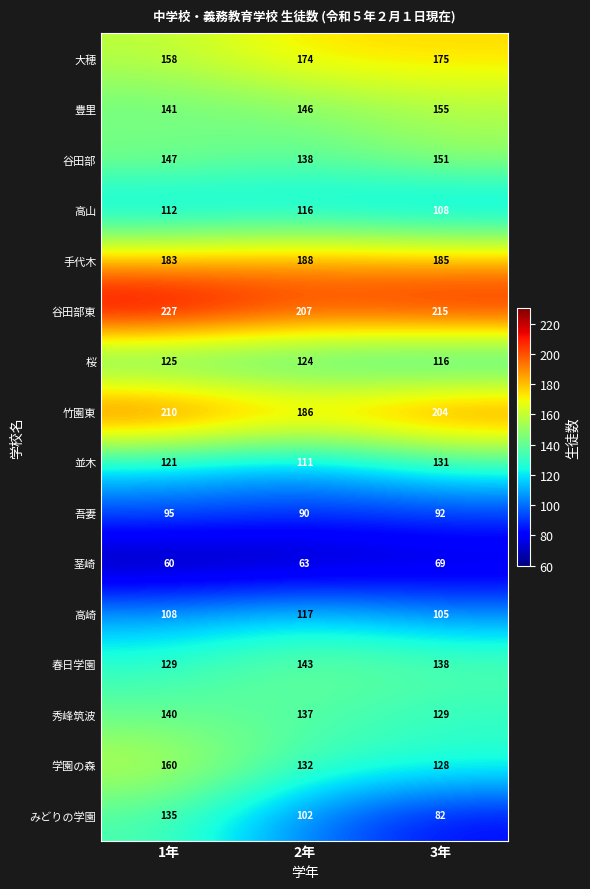

What is the maximum value shown in the chart?

227